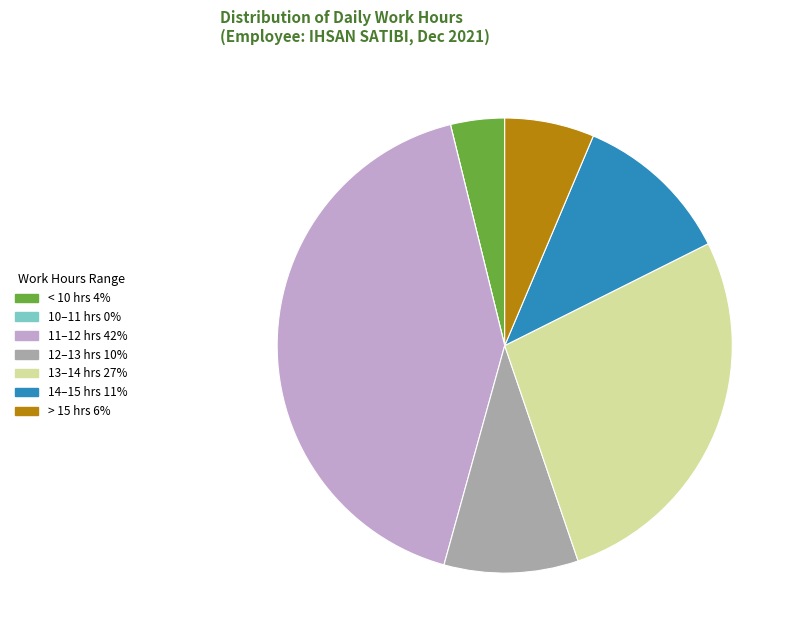

Is there any slice that represents more than half of the pie?

No